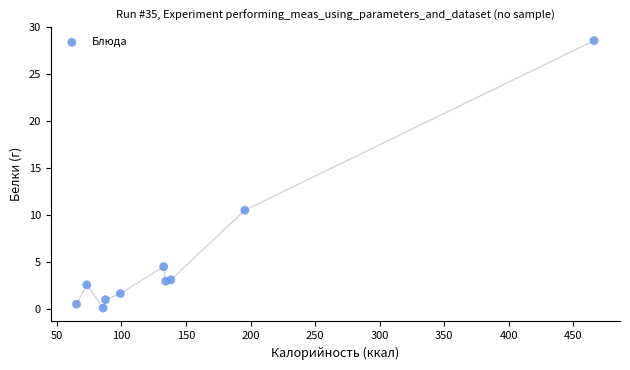

What Y value in the scatter plot is closest to 14?

10.5